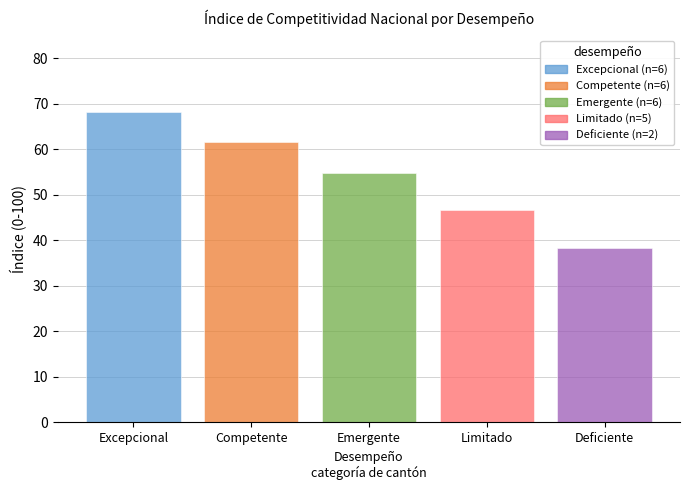

What is the difference between the highest and lowest values at Emergente?

29.8